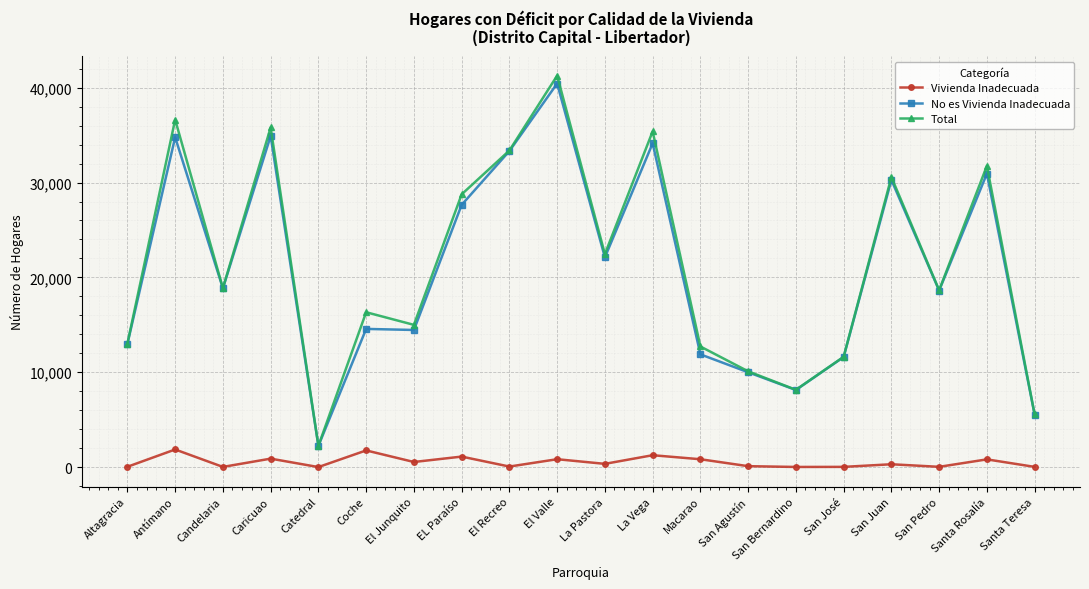

What is the total value across all series at La Vega?

70784